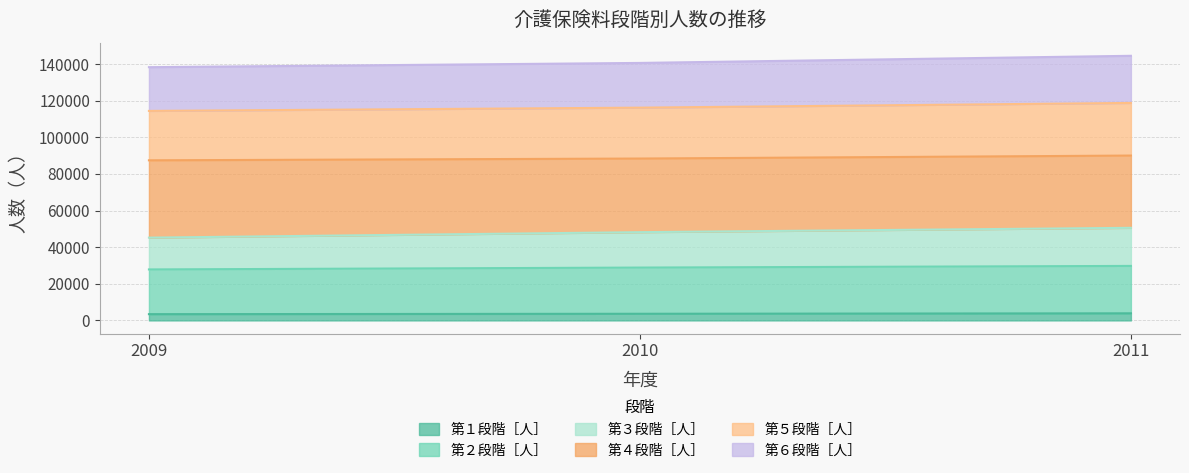

What is the maximum value for 第１段階［人］?

3883